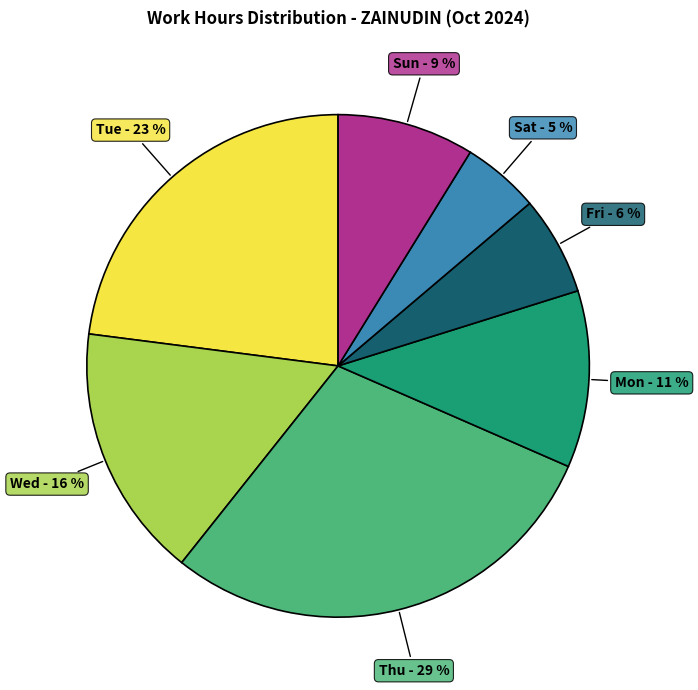

Is there any slice that represents more than half of the pie?

No